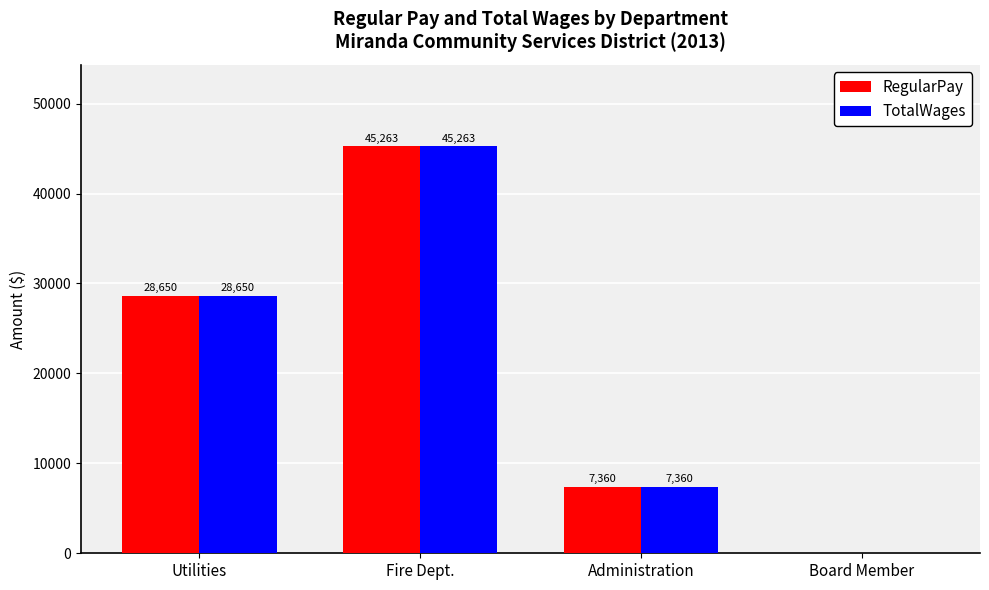

What is the greatest value displayed?

45263